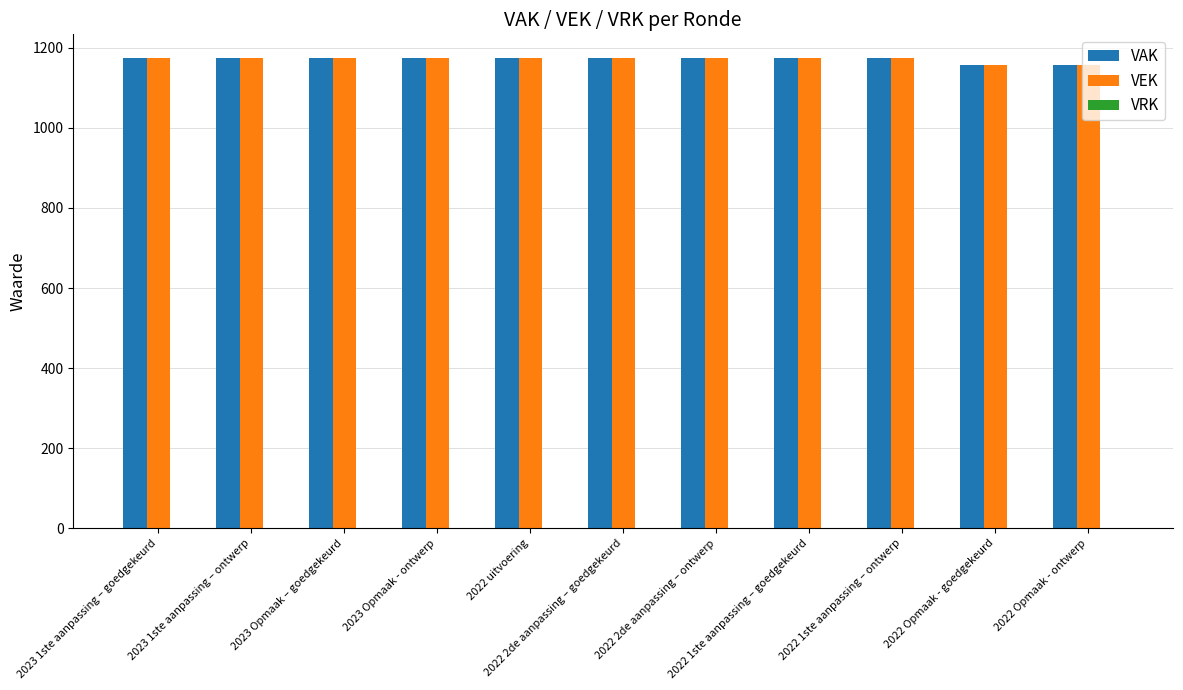

What is the maximum value shown in the chart?

1175